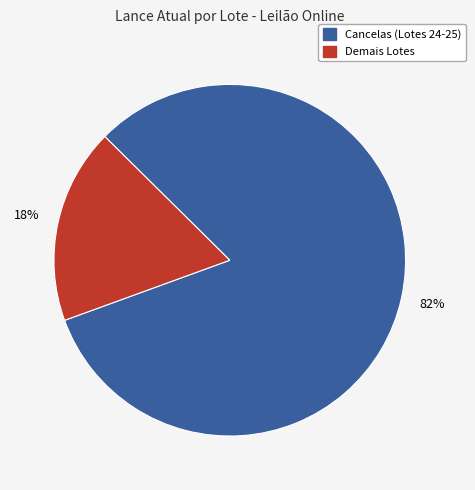

Is there a majority slice in this chart?

Yes